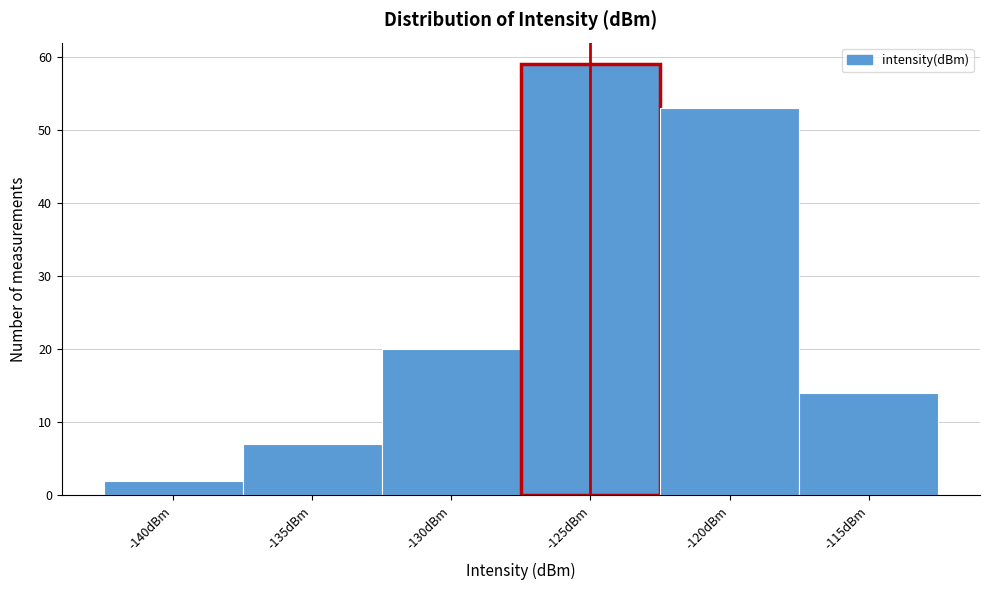

Reading left to right, transcribe all the data shown in this chart.

2	7	20	59	53	14